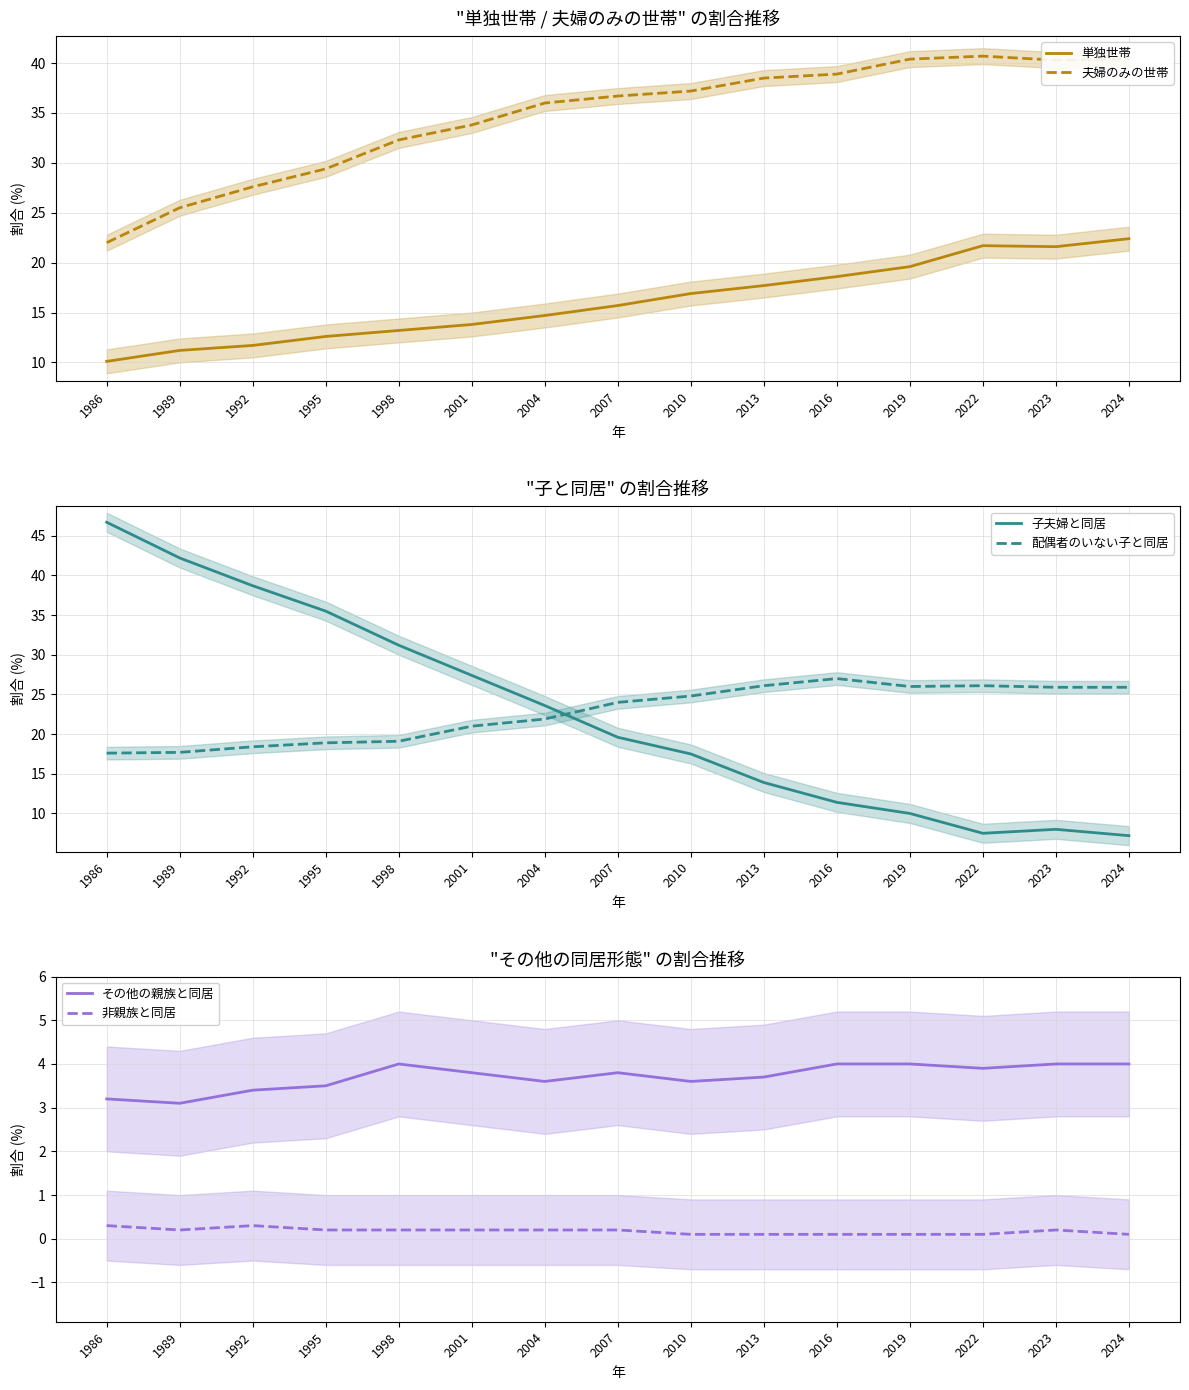

Where is 子夫婦と同居 nearest to the value 26?

2001